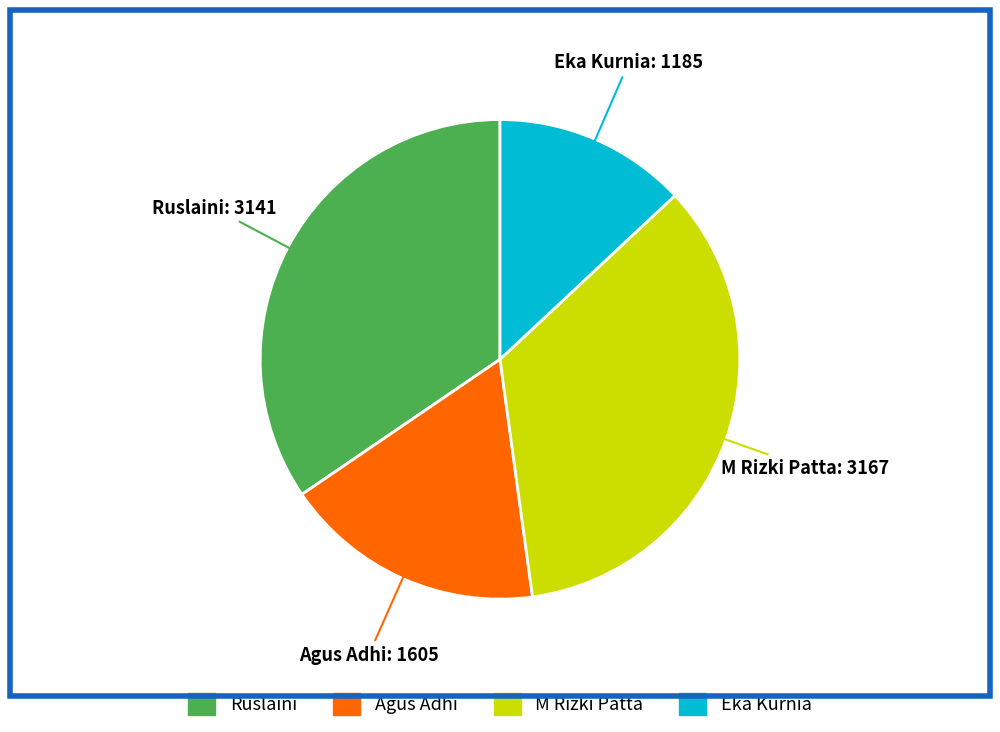

What is the ratio of the value at Eka Kurnia to the value at Agus Adhi?

0.7